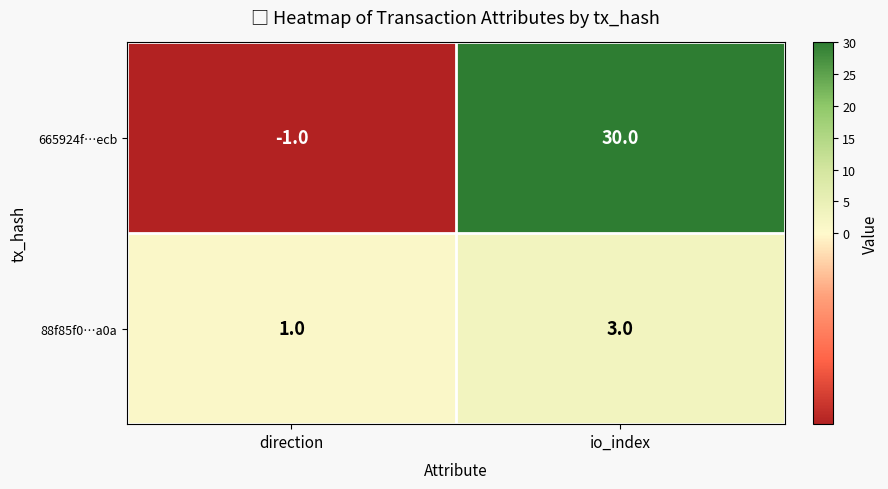

How many categories are shown in the chart?

2